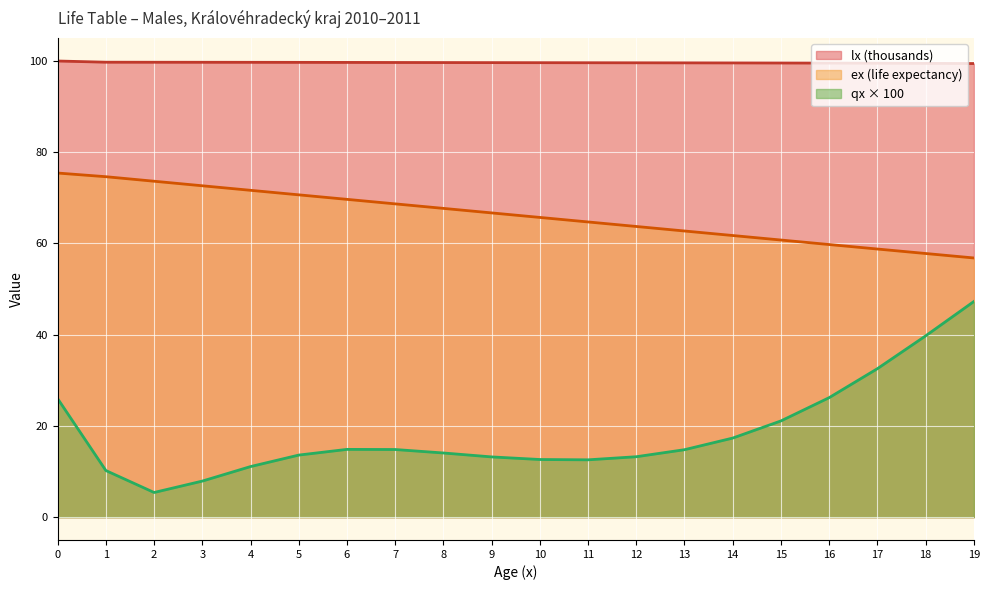

True or false: qx_scaled and lx cross at least once.

False